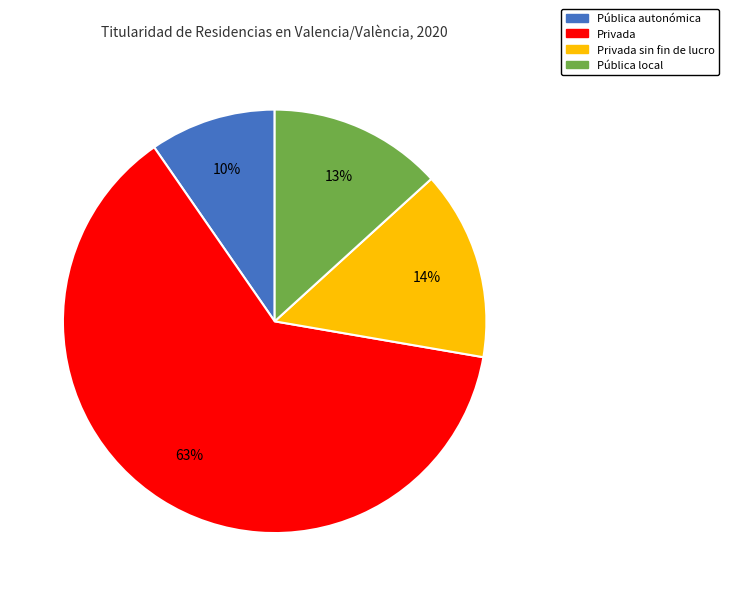

To the nearest percent, what is the difference between the largest and smallest slice percentages?

53%